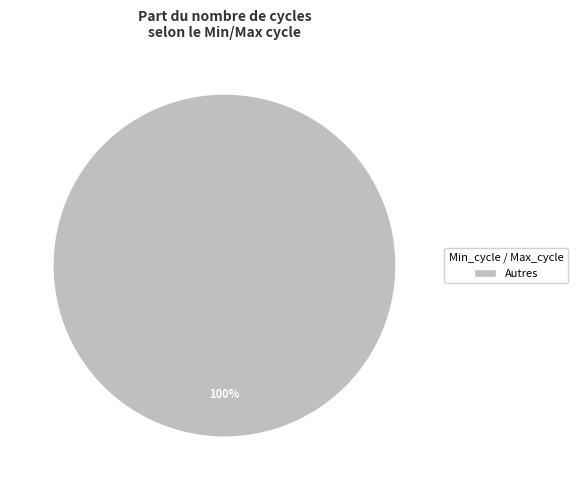

Rank the categories by value from lowest to highest.

Autres